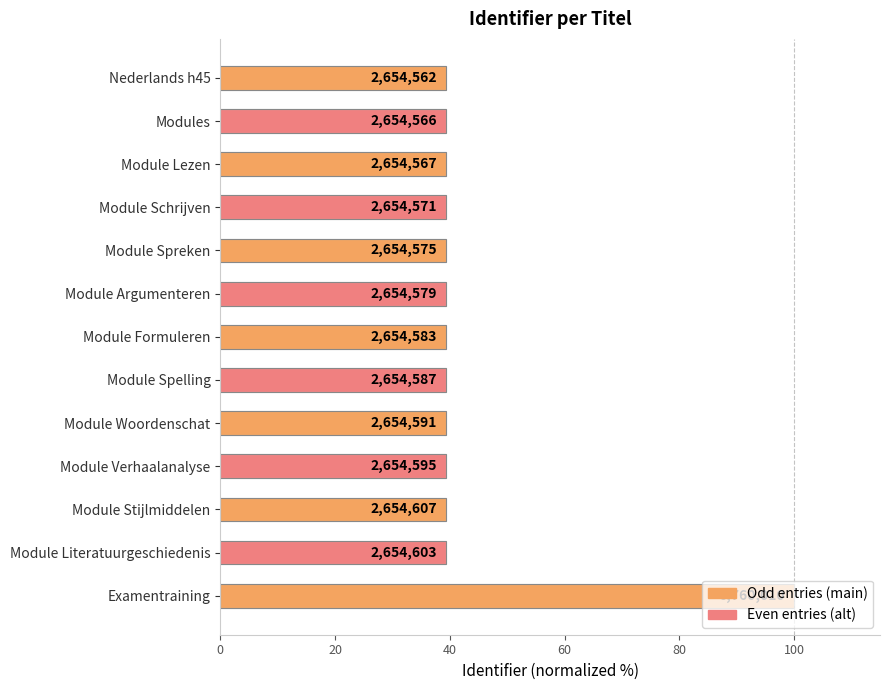

Are the bars horizontal?

Yes